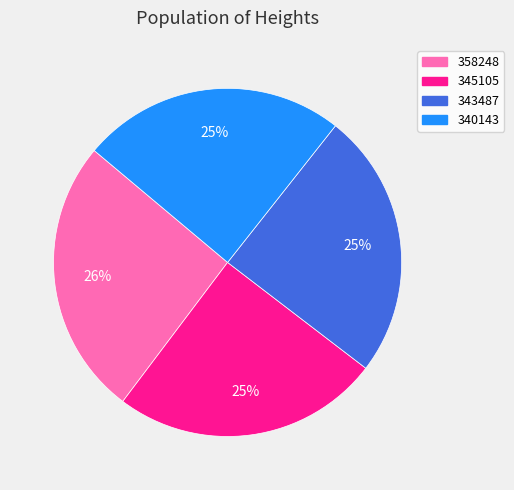

Approximately how many times larger is the value at 345105 compared to 340143?

1.0